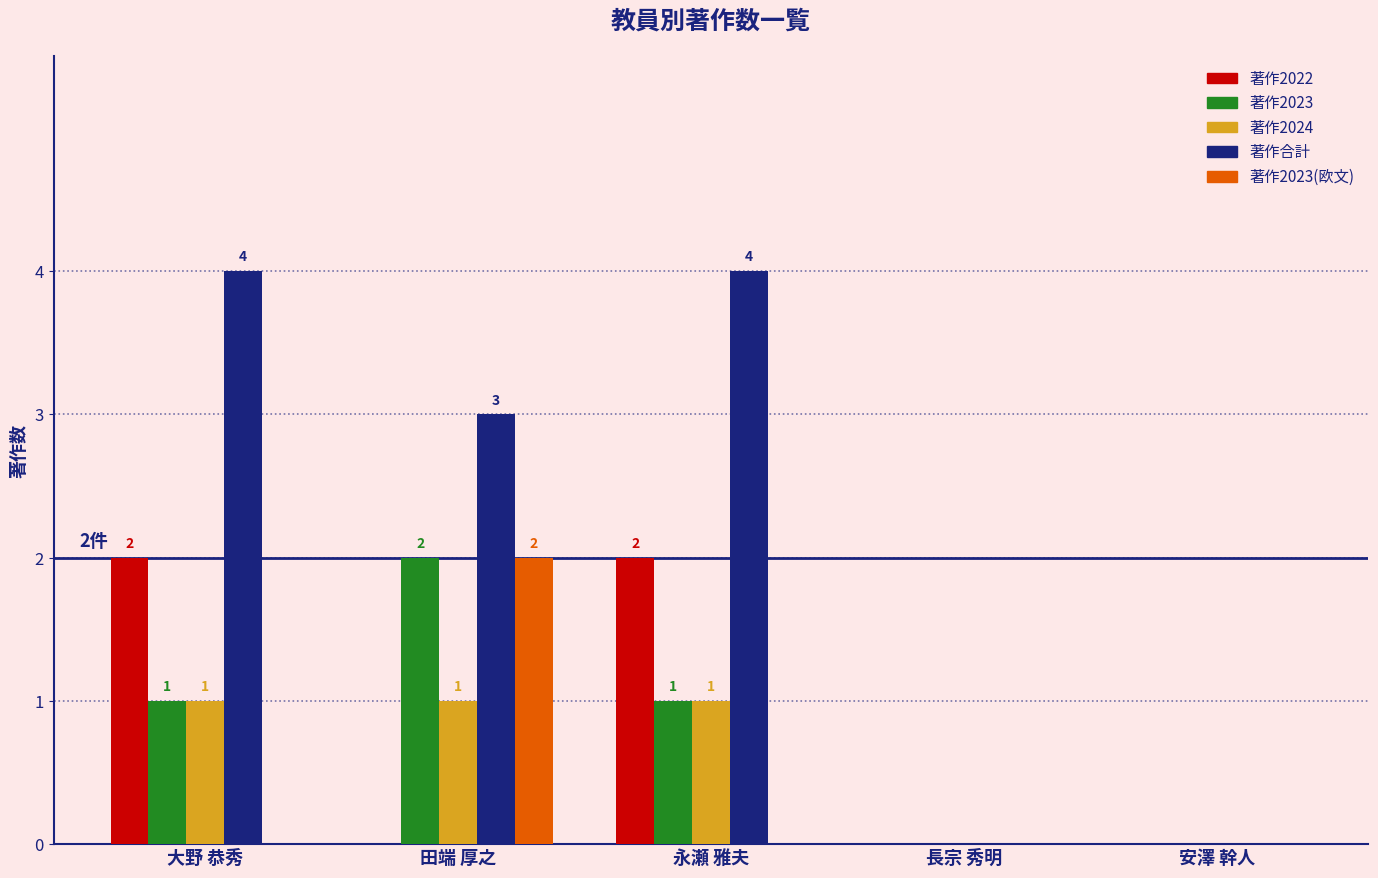

Is it true that 著作2023 equals 3 at 田端 厚之?

False